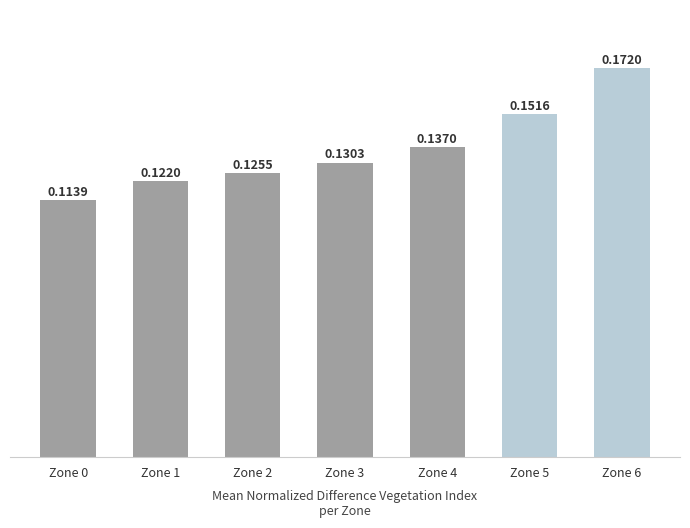

Which has a higher value, Zone 4 or Zone 6?

Zone 6